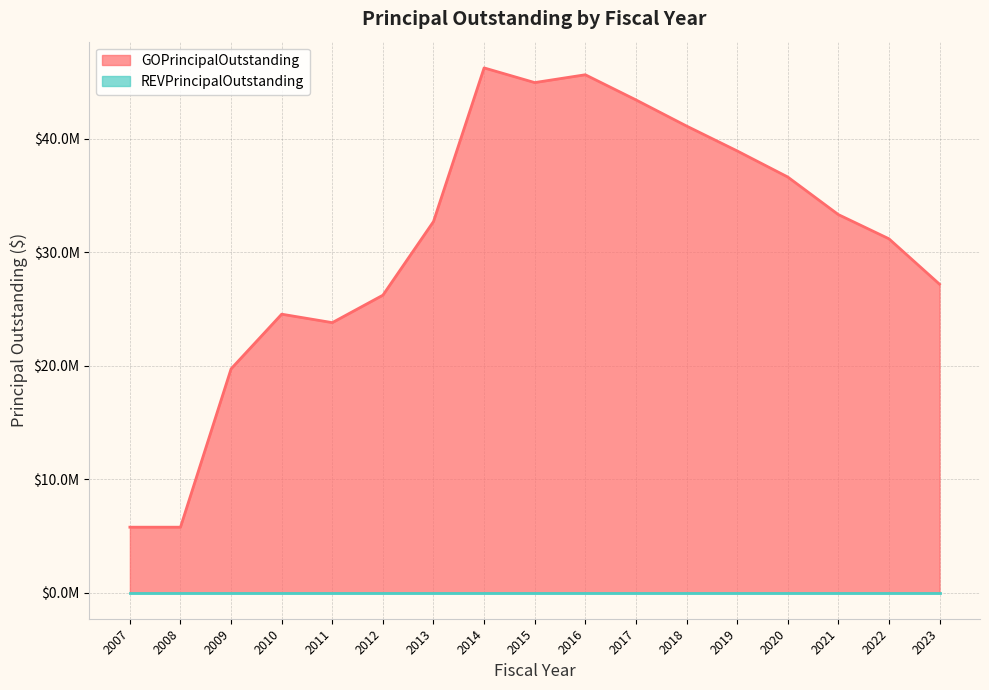

What is the average value?

31018235